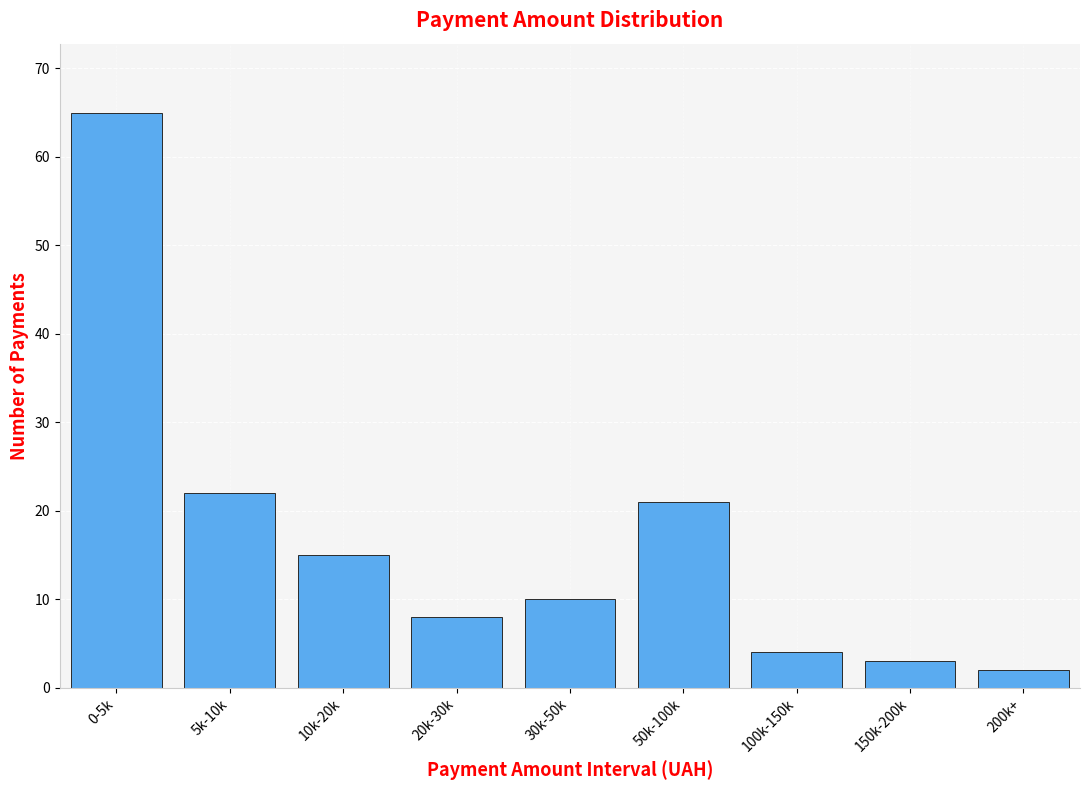

Reading left to right, what are all the values shown in this chart?

0-5k=65	5k-10k=22	10k-20k=15	20k-30k=8	30k-50k=10	50k-100k=21	100k-150k=4	150k-200k=3	200k+=2